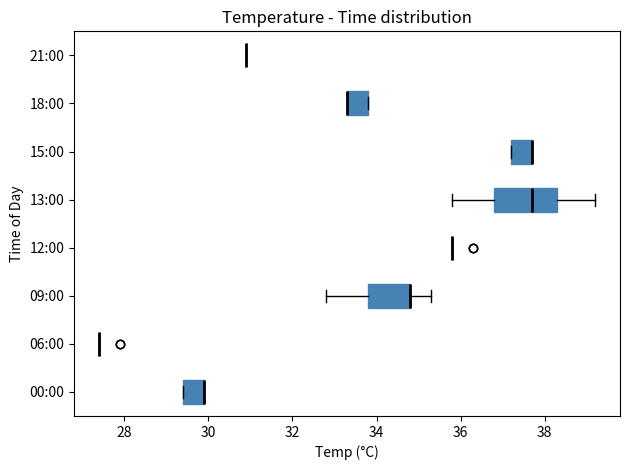

Comparing the boxes themselves (not the whiskers), which one is the widest?

13:00